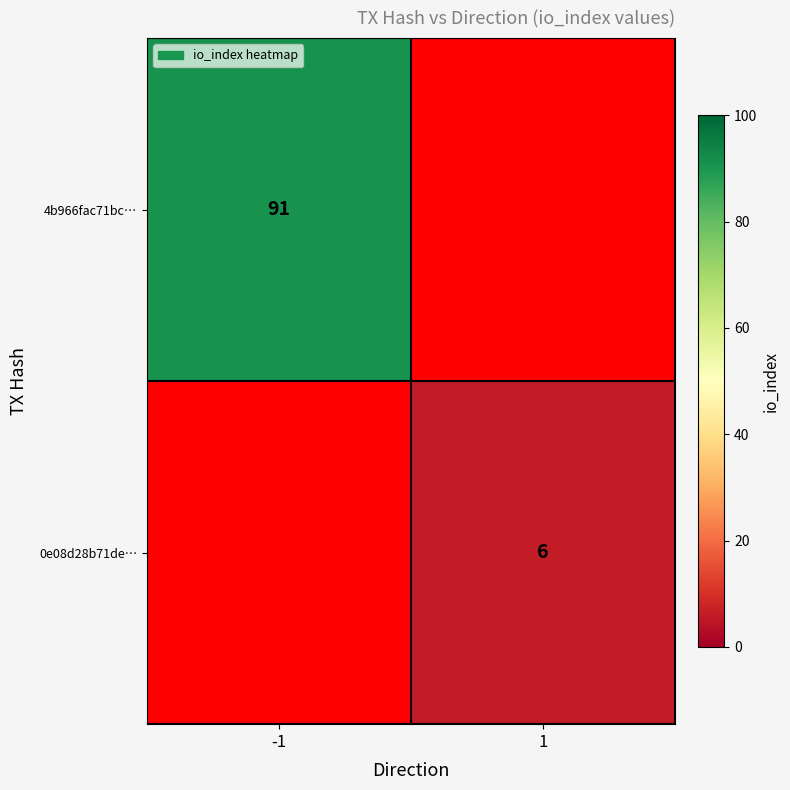

Read the 4b966fac71bc… value at -1.

91.0